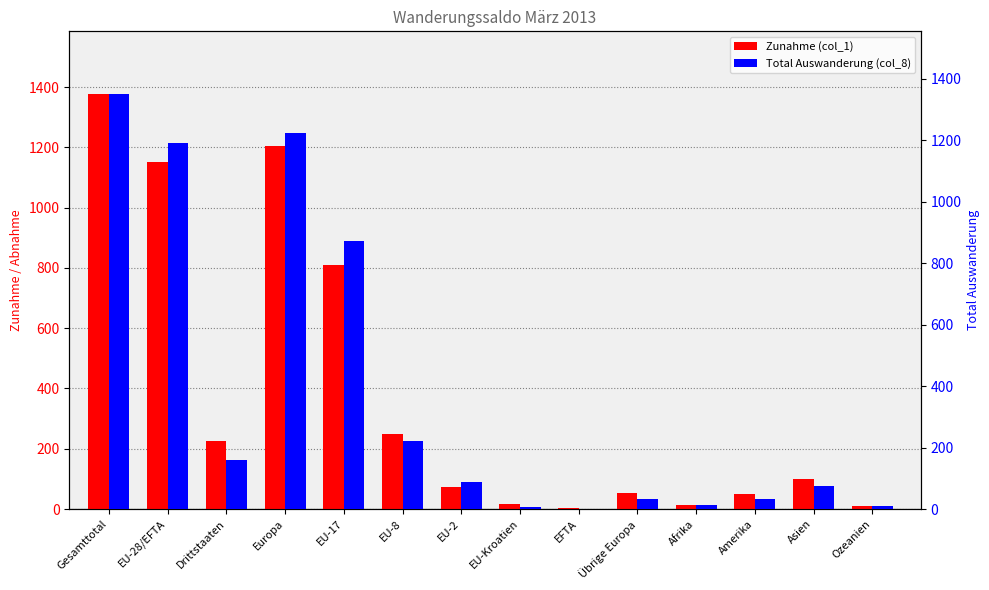

What is the maximum value shown in the chart?

1378